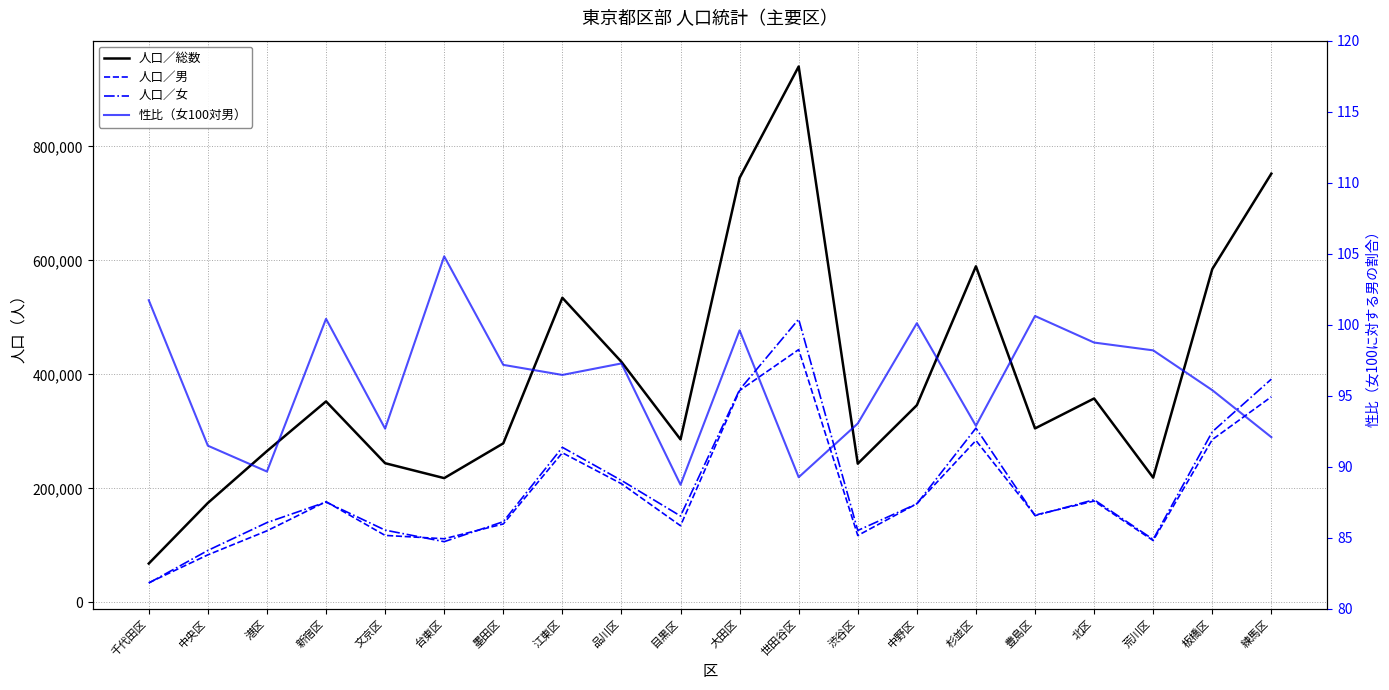

At which category does the chart reach its peak across all series?

世田谷区